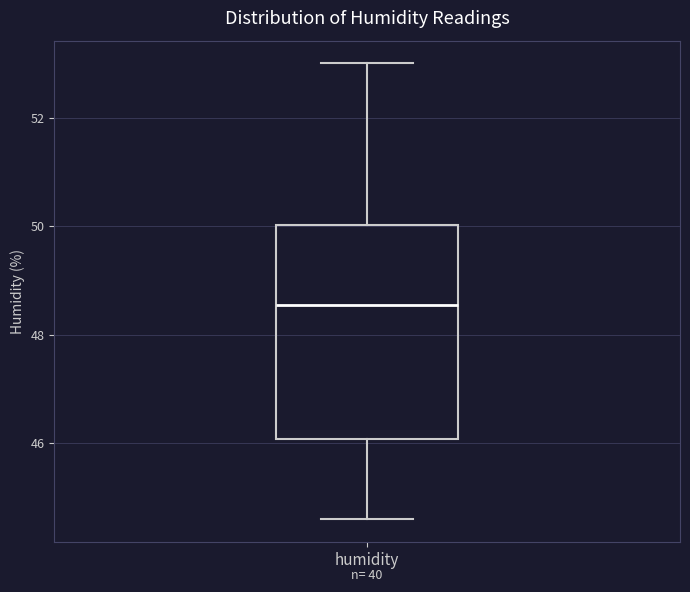

Transcribe this box plot: give where the median line is, the range the box spans, and where the two whiskers end, as read against the y-axis. The values are not printed on the chart, so give them approximately, as read against the axis.

median 48.6, box 46.0 to 50.0, whiskers 44.6 to 53.0